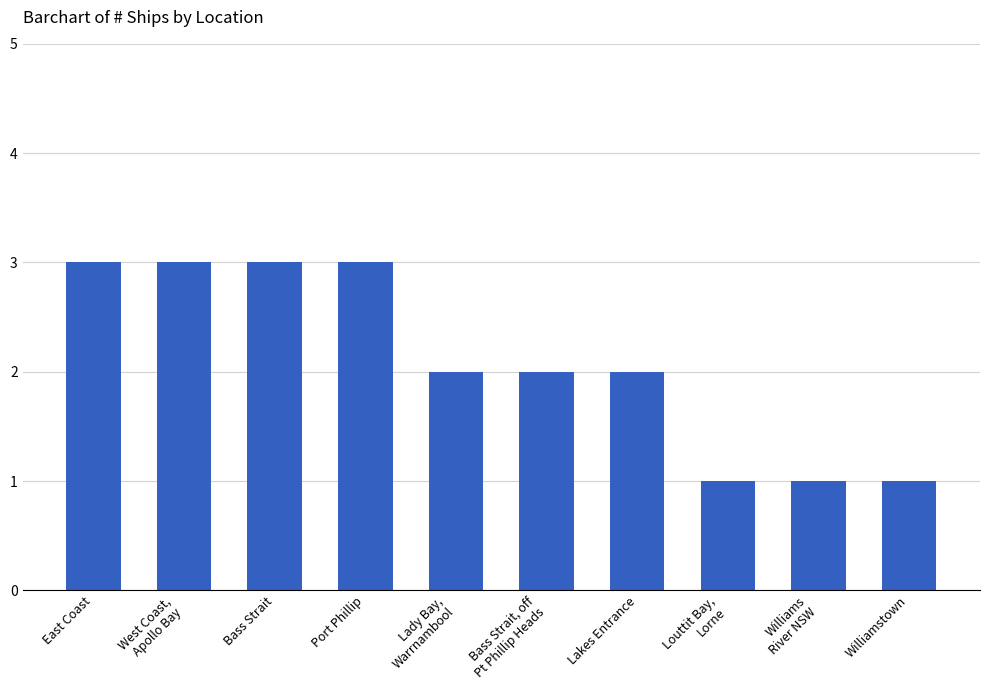

What is the maximum value shown in the chart?

3